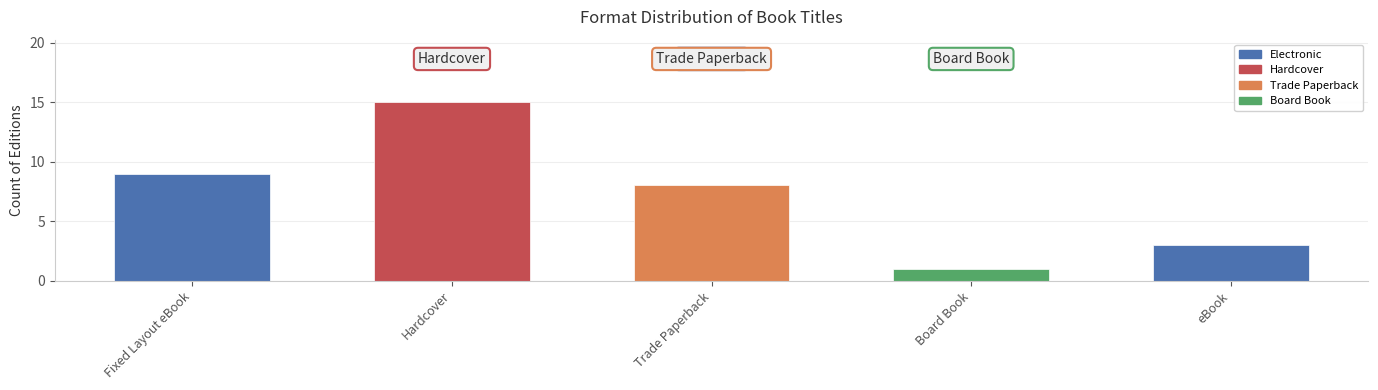

Reading left to right, transcribe all the data shown in this chart.

Fixed Layout eBook=9	Hardcover=15	Trade Paperback=8	Board Book=1	eBook=3